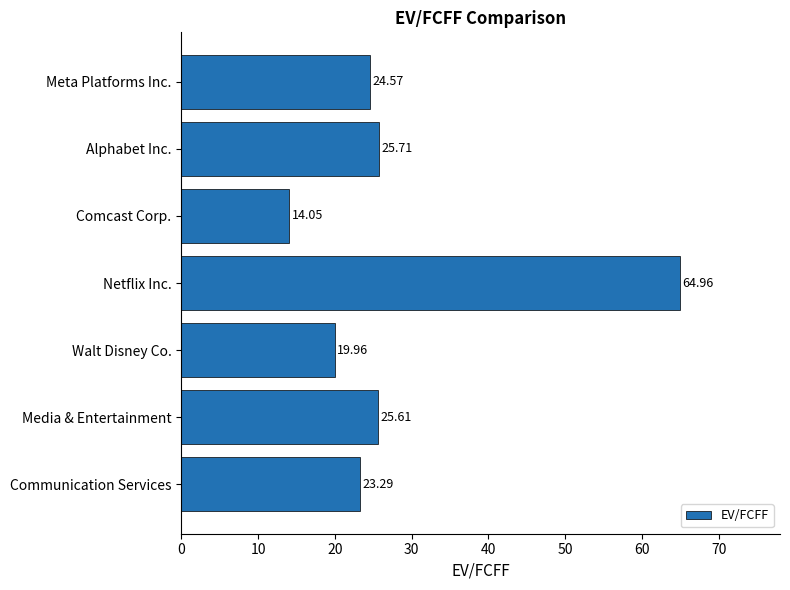

Are the bars grouped side by side (vs. stacked)?

No